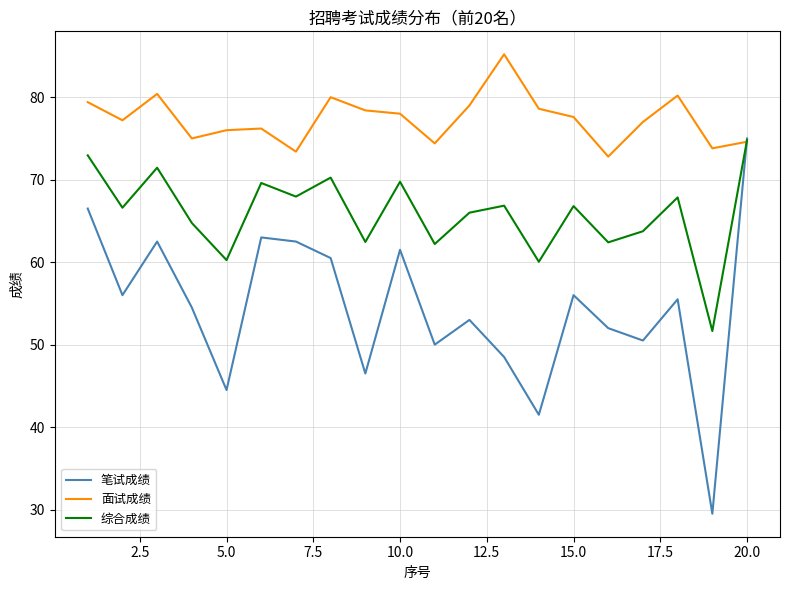

Which series has the largest total across all categories?

面试成绩